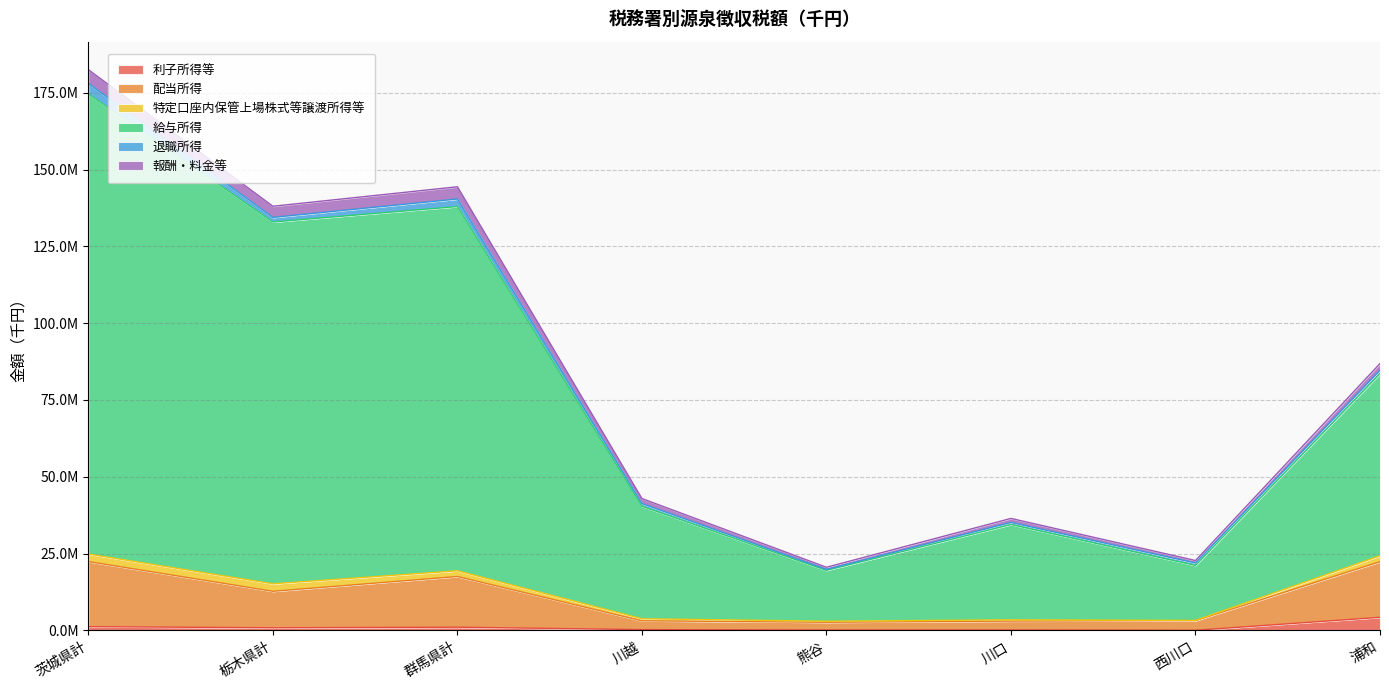

True or false: 利子所得等 and 給与所得 intersect in this chart.

False